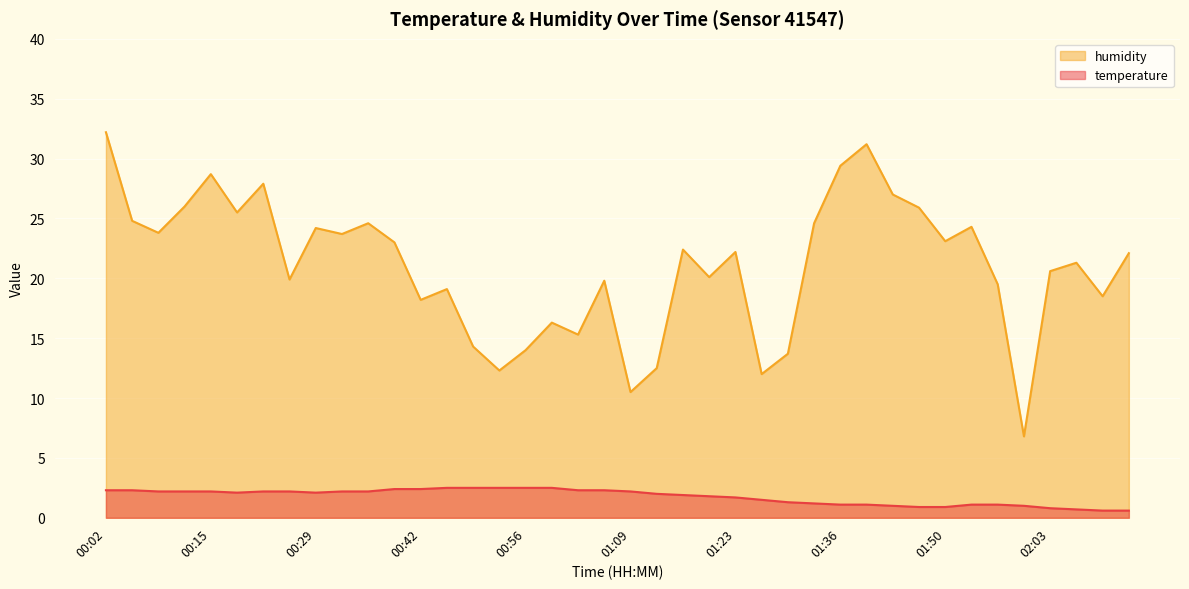

True or false: temperature and humidity cross at least once.

False